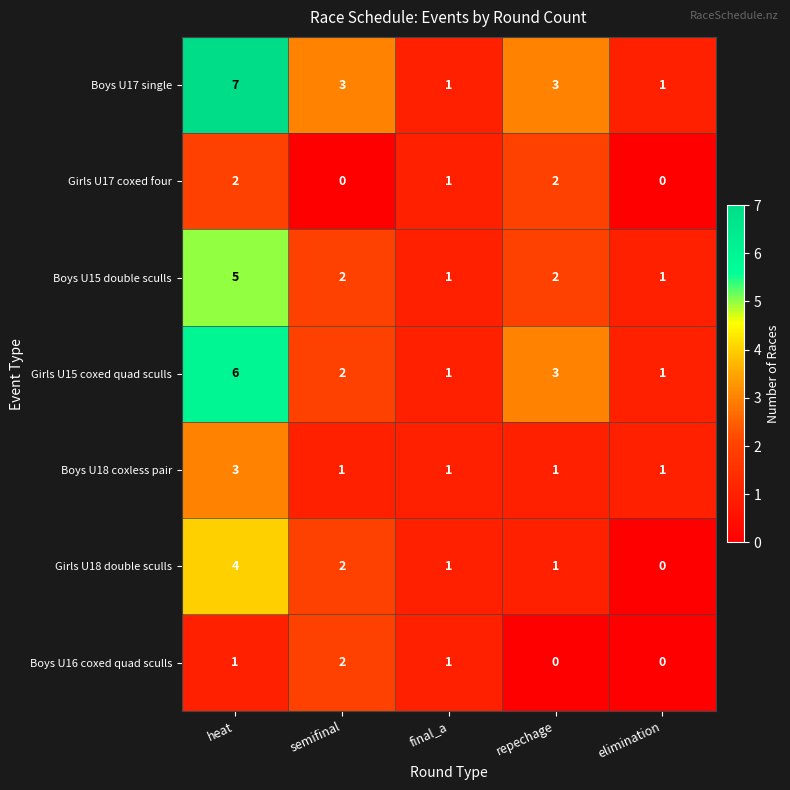

What is the difference between the maximum and minimum values in the Girls U15 coxed quad sculls series?

5